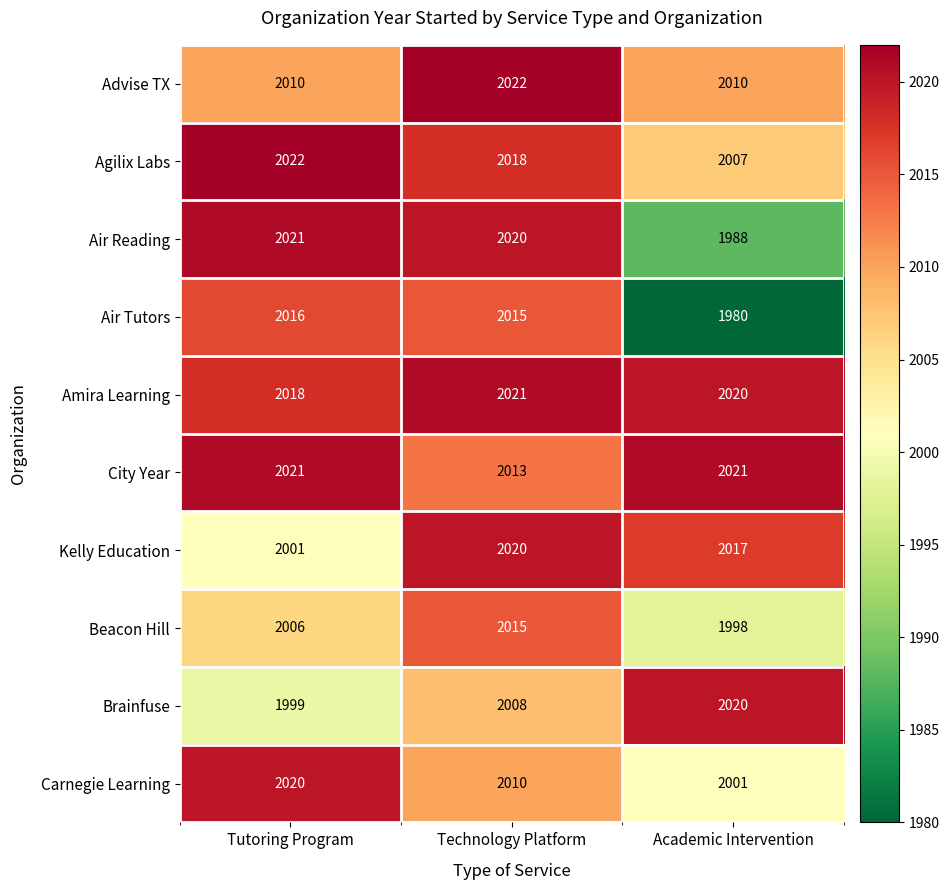

Reading left to right, what are all the values shown in this chart?

Advise TX: 2010	2022	2010
Agilix Labs: 2022	2018	2007
Air Reading: 2021	2020	1988
Air Tutors: 2016	2015	1980
Amira Learning: 2018	2021	2020
City Year: 2021	2013	2021
Kelly Education: 2001	2020	2017
Beacon Hill: 2006	2015	1998
Brainfuse: 1999	2008	2020
Carnegie Learning: 2020	2010	2001